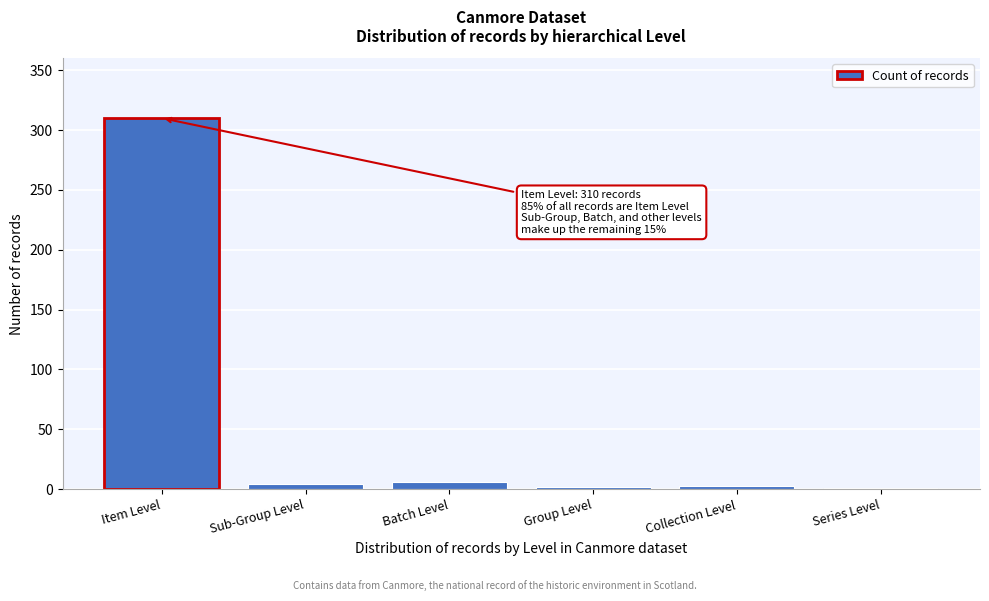

What is the sum of all values?

326